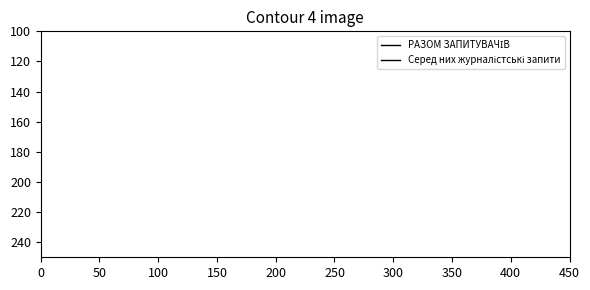

True or false: РАЗОМ ЗАПИТУВАЧІВ and Серед них журналістські запити cross at least once.

False